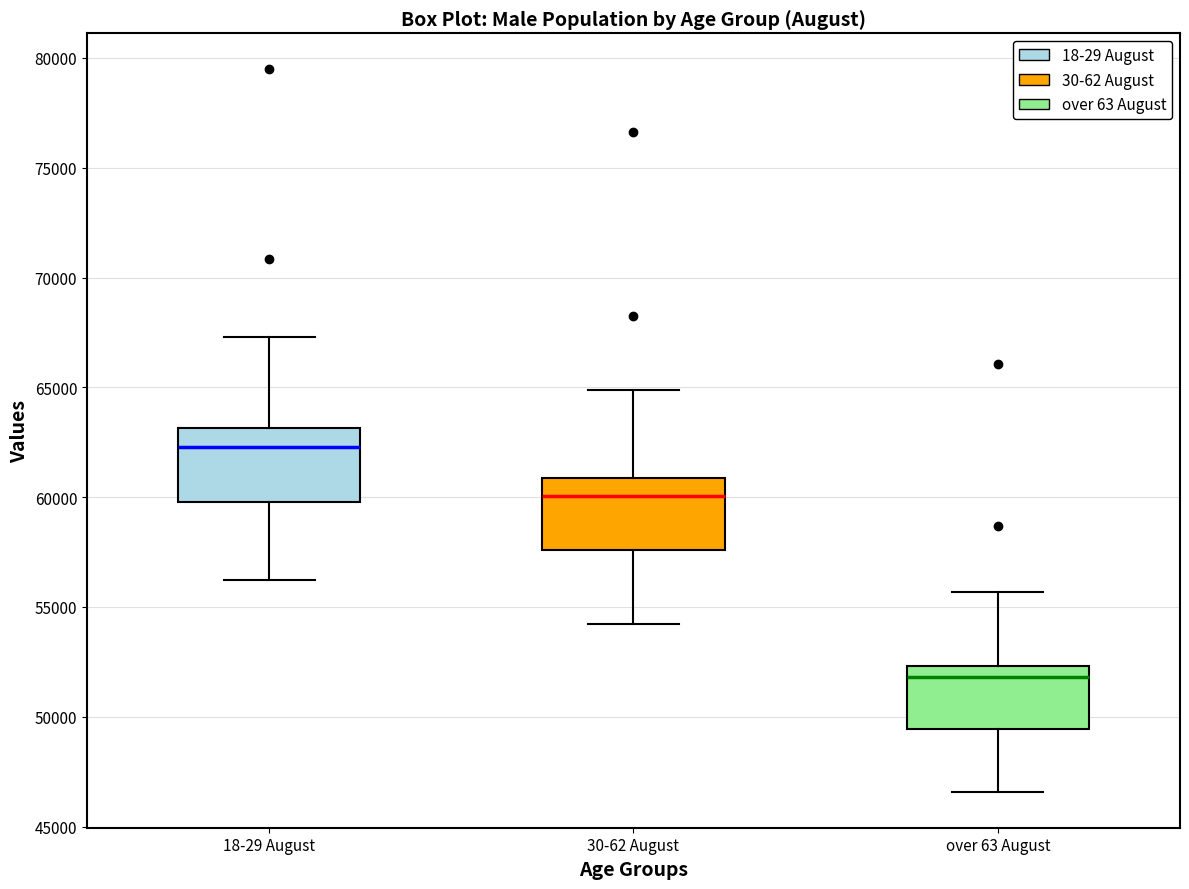

Reading left to right, transcribe this box plot: for each box, give where its median line is, the range the box spans, and where its two whiskers end, as read against the y-axis. The values are not printed on the chart, so give them approximately, as read against the axis.

18-29 August: median 62500, box 60000 to 63000, whiskers 56000 to 67500
30-62 August: median 60000, box 57500 to 61000, whiskers 54000 to 65000
over 63 August: median 52000, box 49500 to 52500, whiskers 46500 to 55500